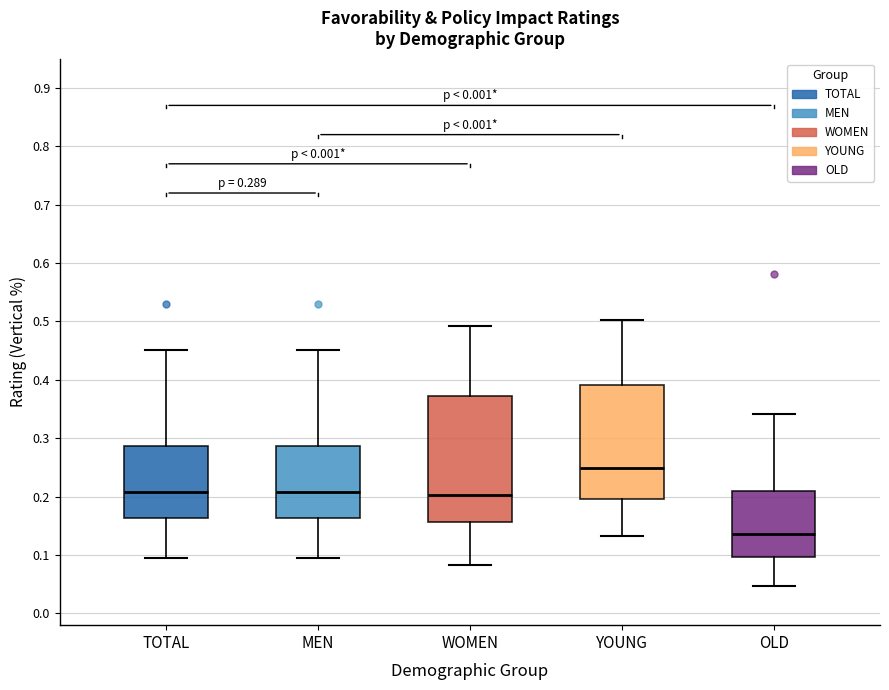

Which box is the tallest, from its lower edge to its upper edge?

WOMEN